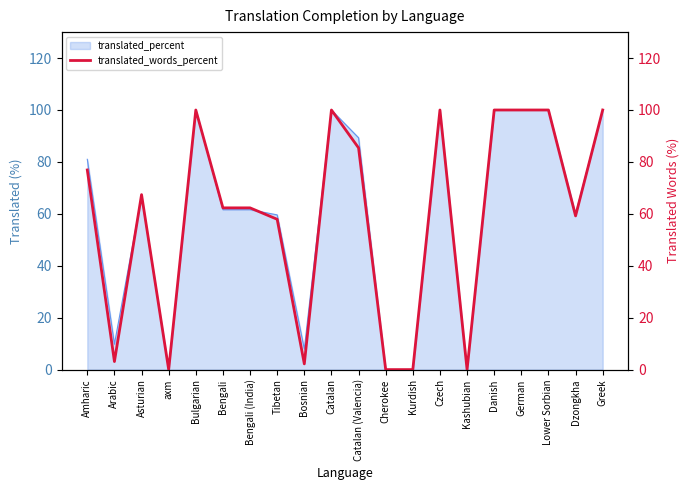

How many interior local valleys (lower than both neighbors) does the data have?

5